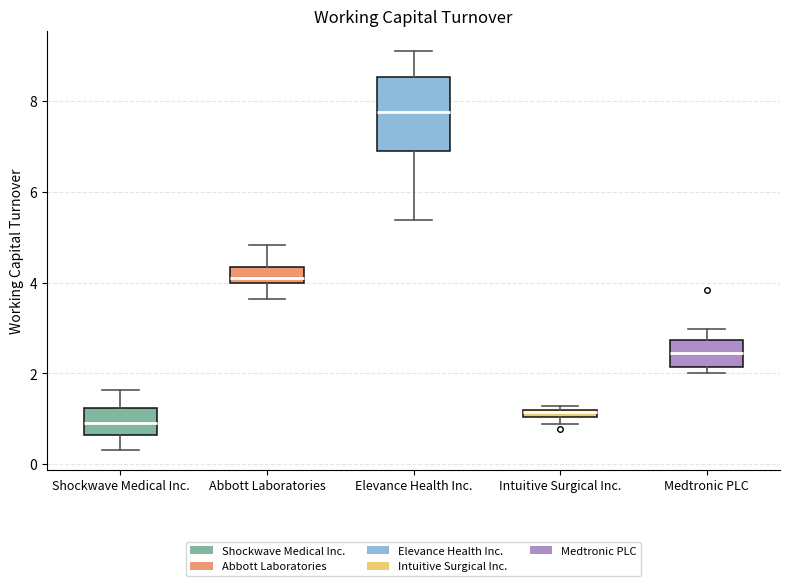

Which box is the tallest, from its lower edge to its upper edge?

Elevance Health Inc.